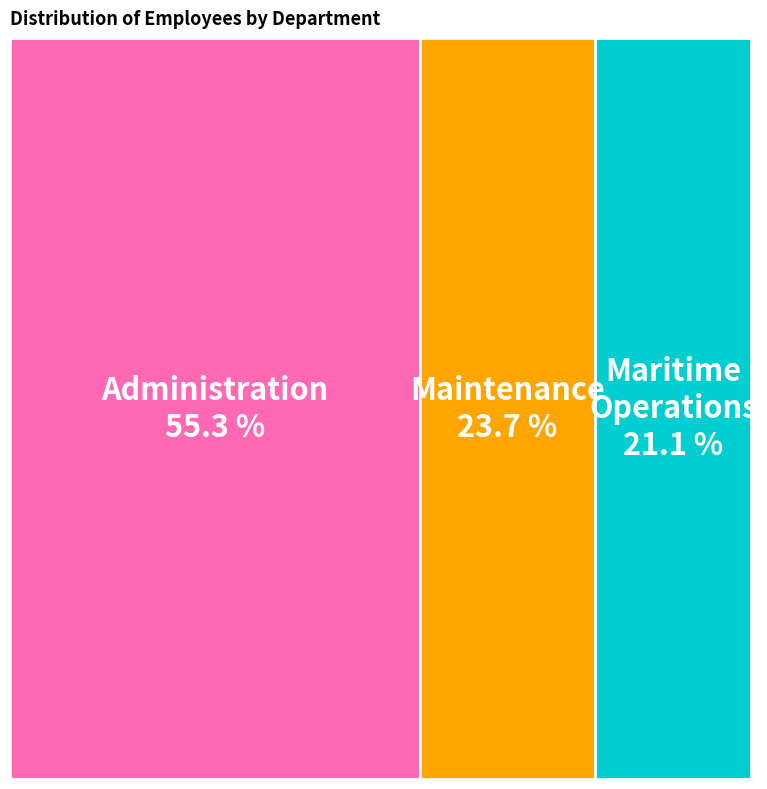

Which category accounts for the majority?

Administration